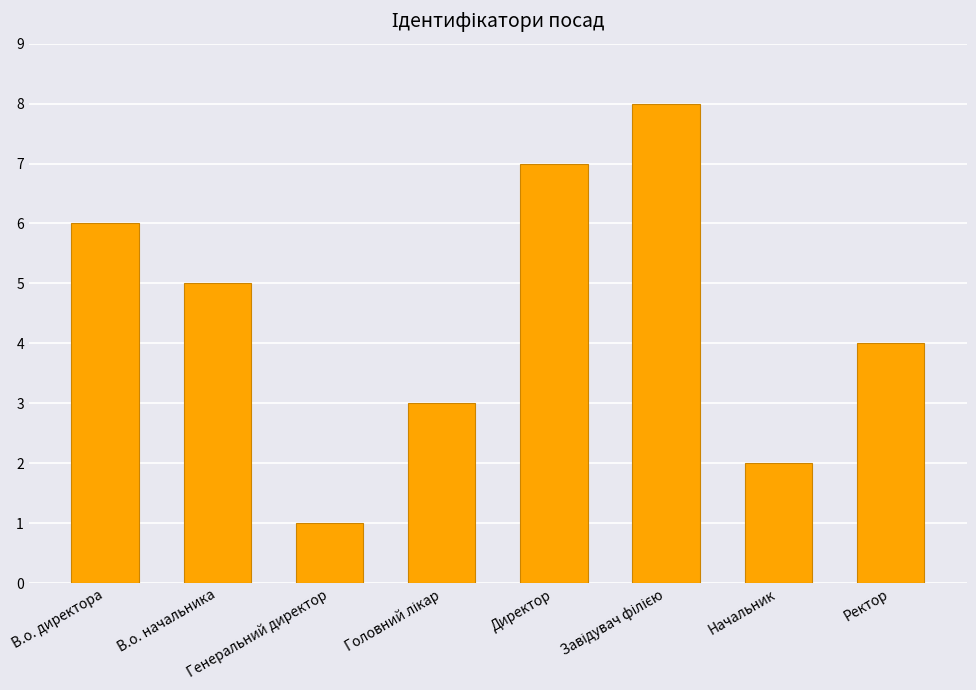

Where is the data nearest to the value 4?

Ректор